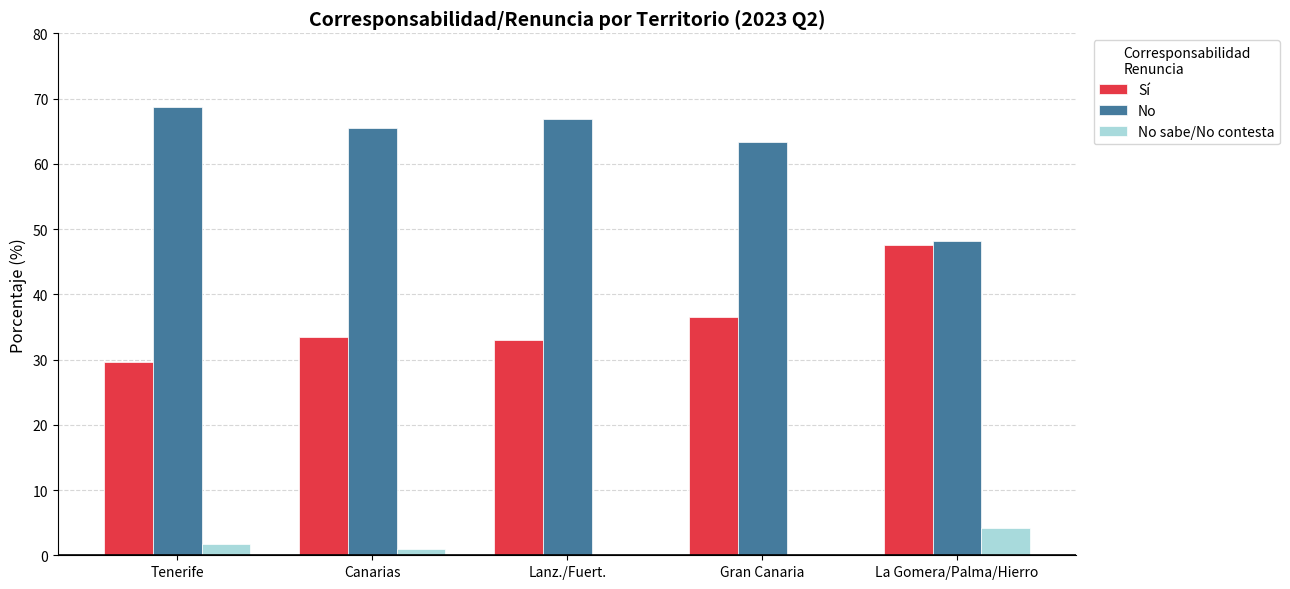

What is the difference between the Sí values at Canarias and Lanz./Fuert.?

0.5